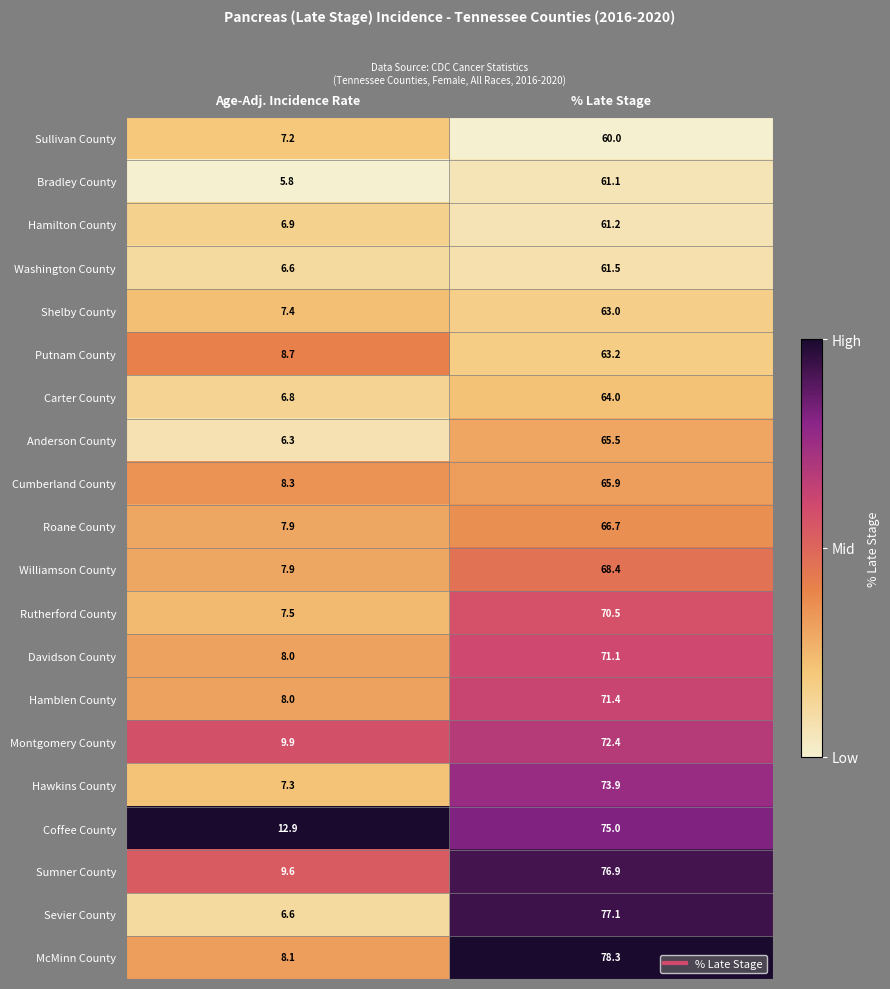

True or false: Washington County has a value of 61.5 at % Late Stage.

True